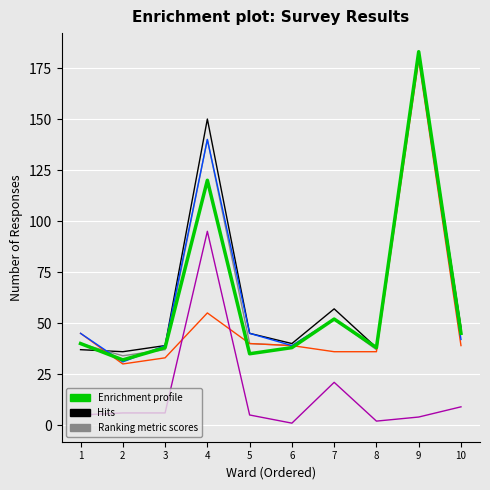

What is the total value across all series at 3?

192